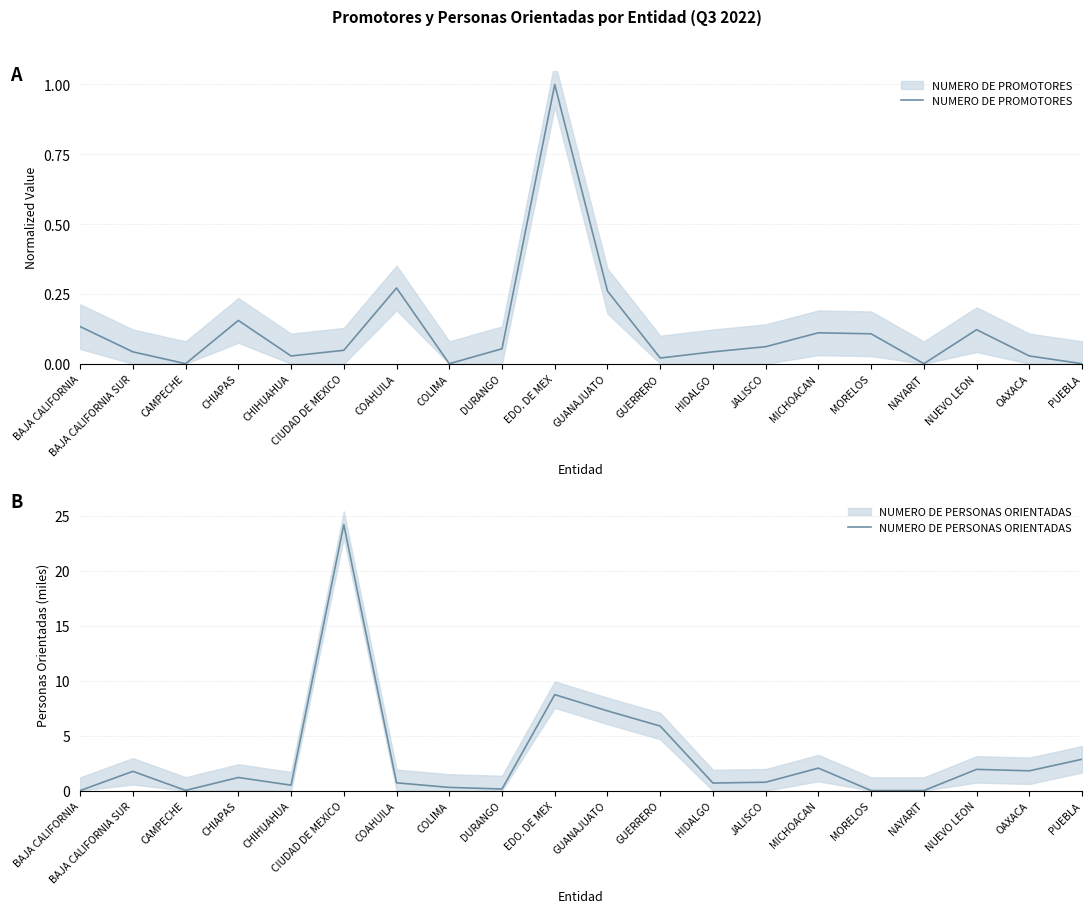

What are all the series names shown in the legend?

NUMERO DE PROMOTORES, NUMERO DE PERSONAS ORIENTADAS